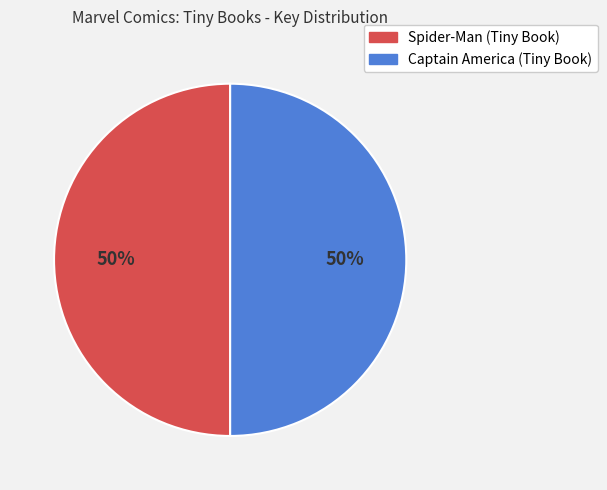

How many slices are in this pie chart?

2